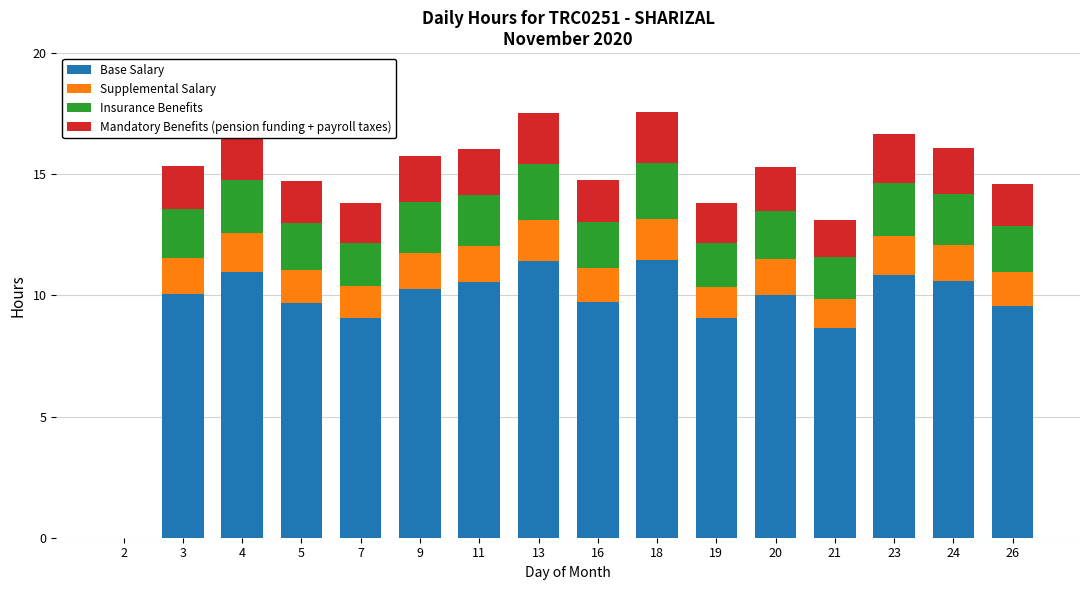

What is the total value across all series at 19?

13.8